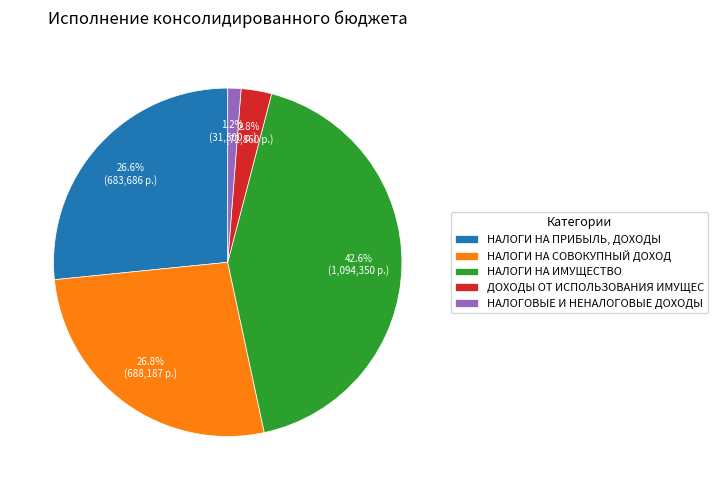

What is the largest slice in the pie chart?

НАЛОГИ НА ИМУЩЕСТВО